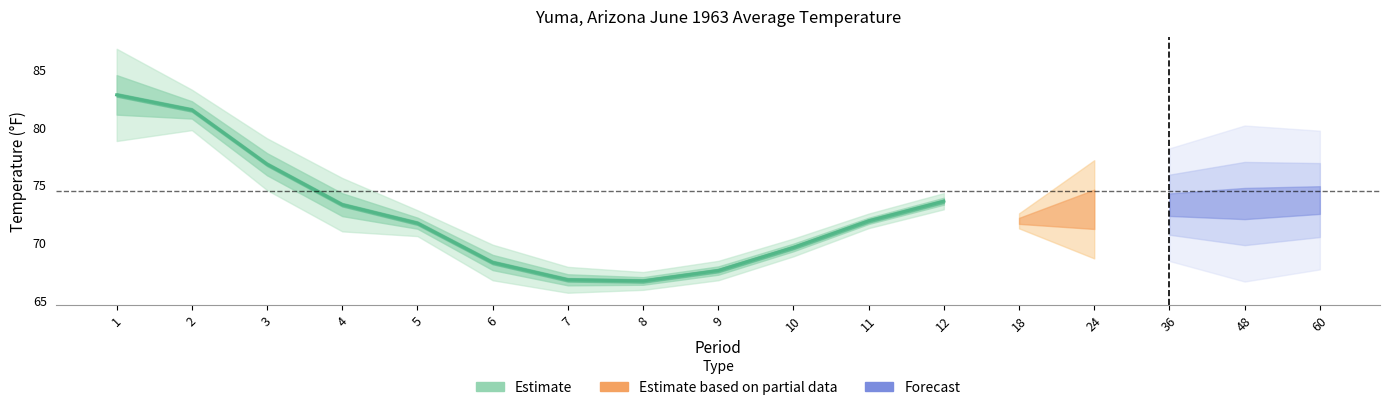

What is the change in value from 3 to 12?

-3.2